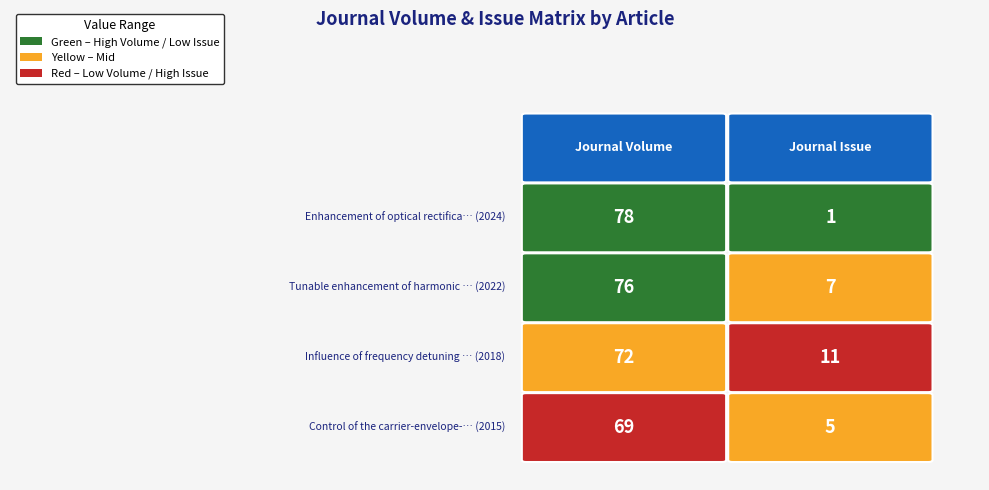

Reading left to right, what are all the values shown in this chart?

Enhancement of optical rectification in…: 0=78	1=1
Tunable enhancement of harmonic radiati…: 0=76	1=7
Influence of frequency detuning on carr…: 0=72	1=11
Control of the carrier-envelope-phase e…: 0=69	1=5